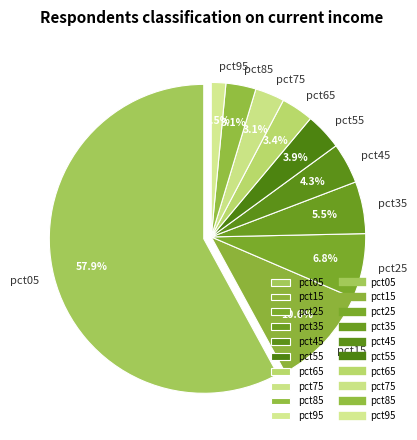

Does any single category account for the majority?

Yes